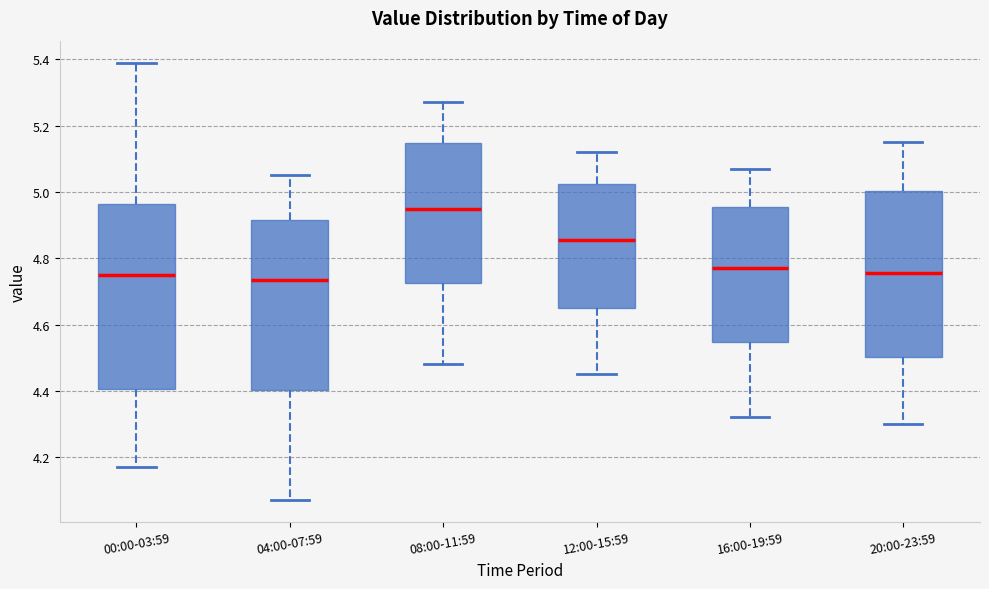

Comparing the boxes themselves (not the whiskers), which one is the tallest?

00:00-03:59